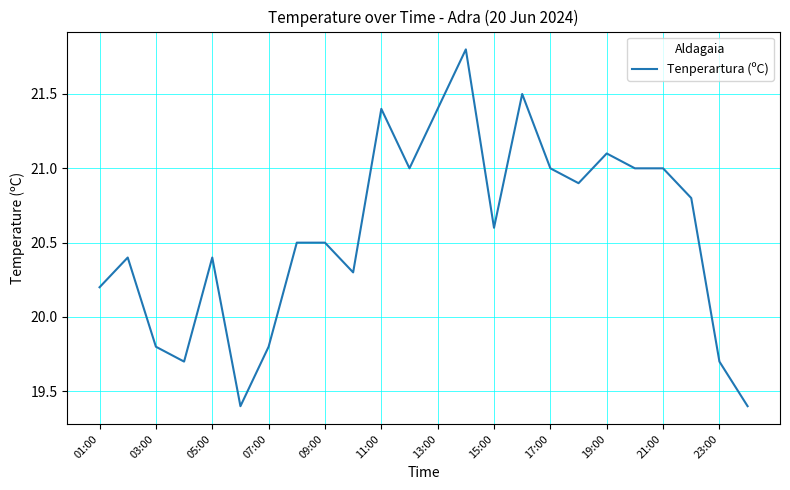

What is the difference between the maximum and minimum values?

2.4